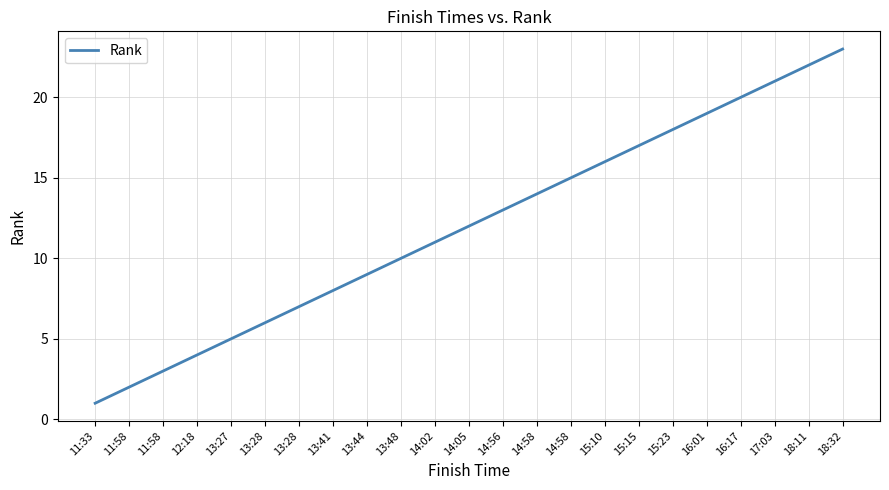

Does the chart display data point markers on the line(s)?

No